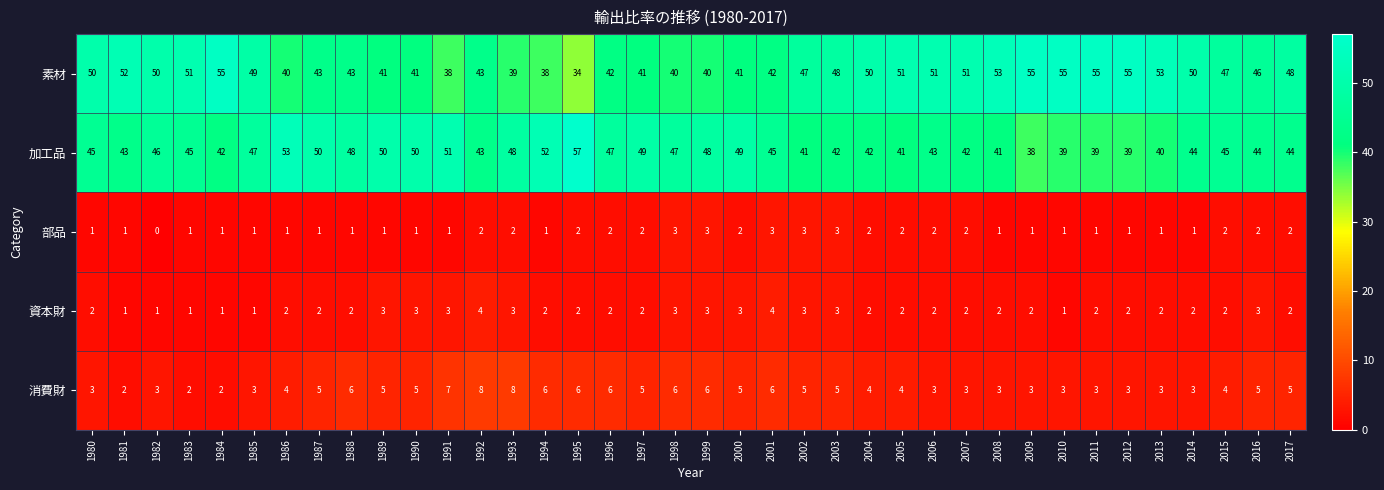

What is the total value across all series at 2005?

100